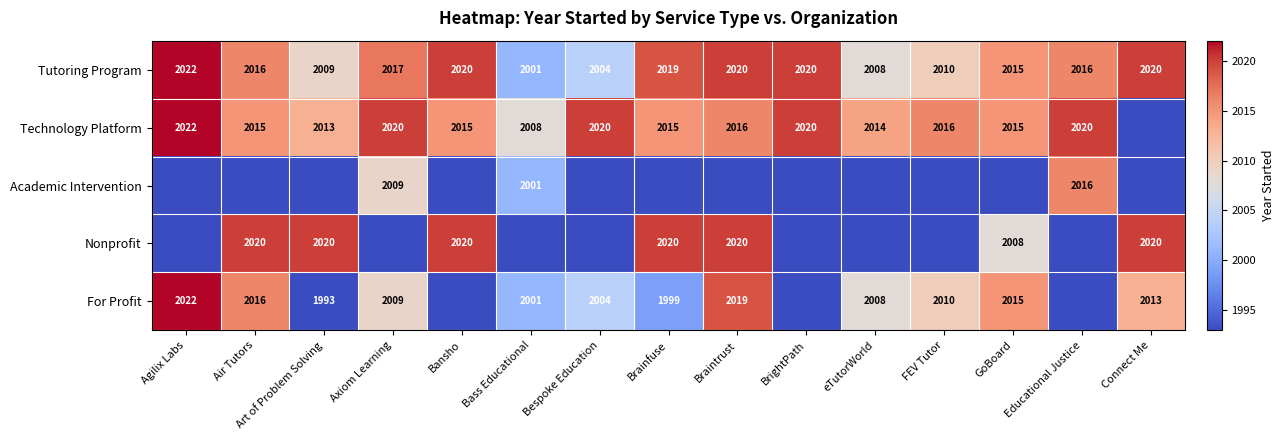

Is it true that Tutoring Program equals 1254 at Bansho?

False